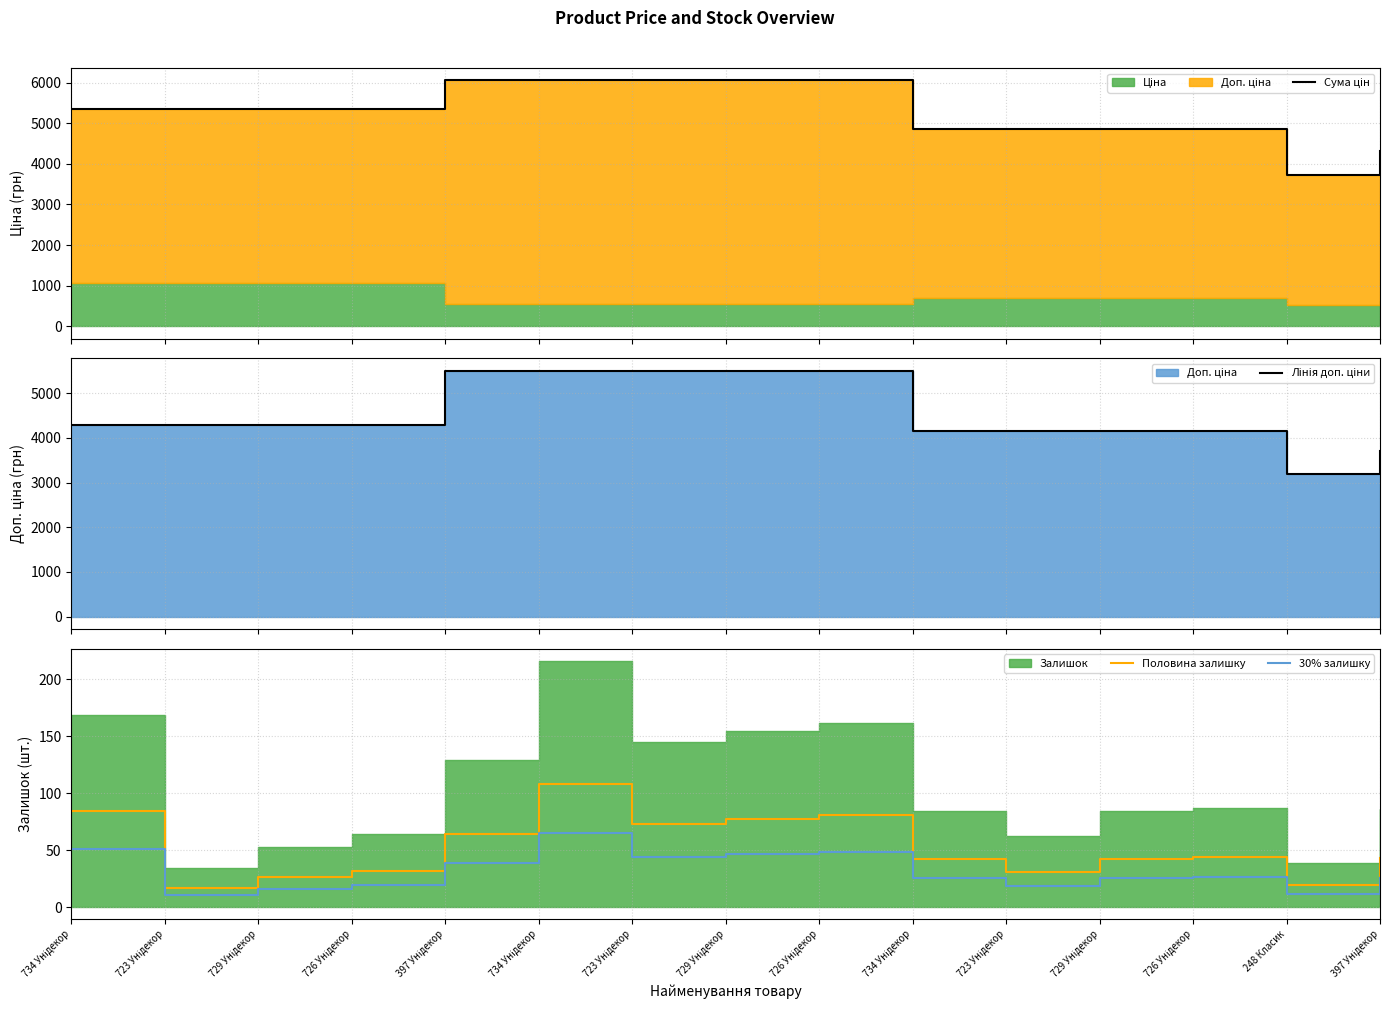

Which category has the lowest value across all series?

723 Унідекор